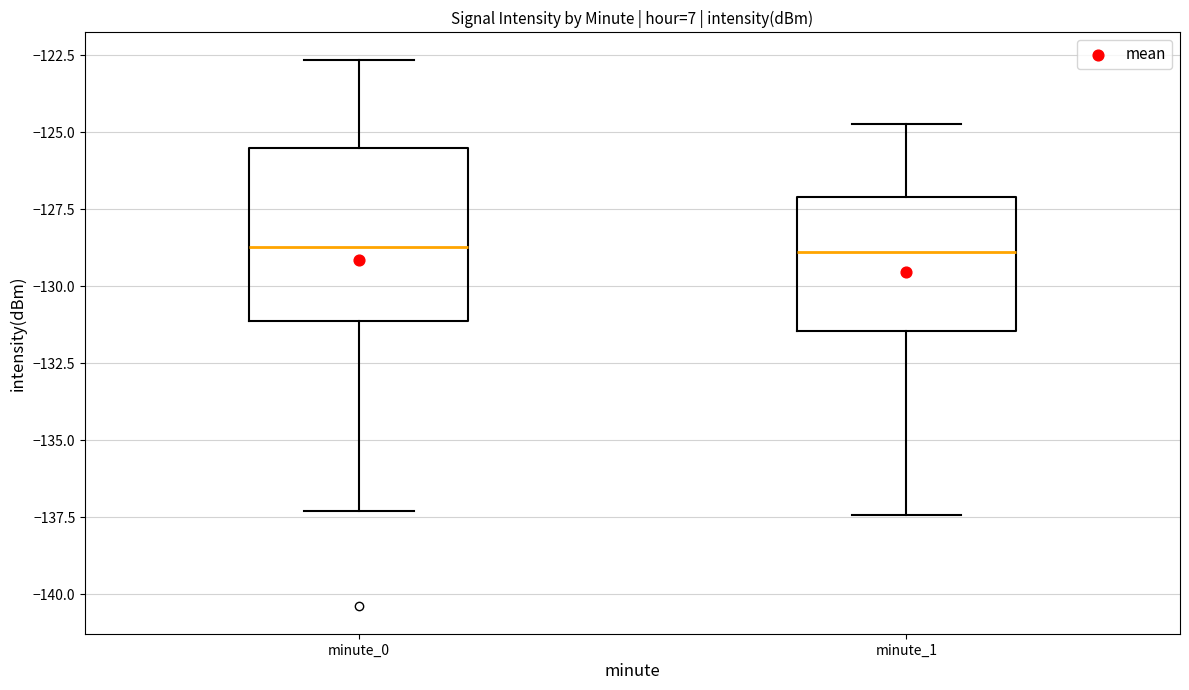

Where is the lower edge of the box for minute_0 on the y-axis? The values are not printed on the chart, so give them approximately, as read against the axis.

-131.0